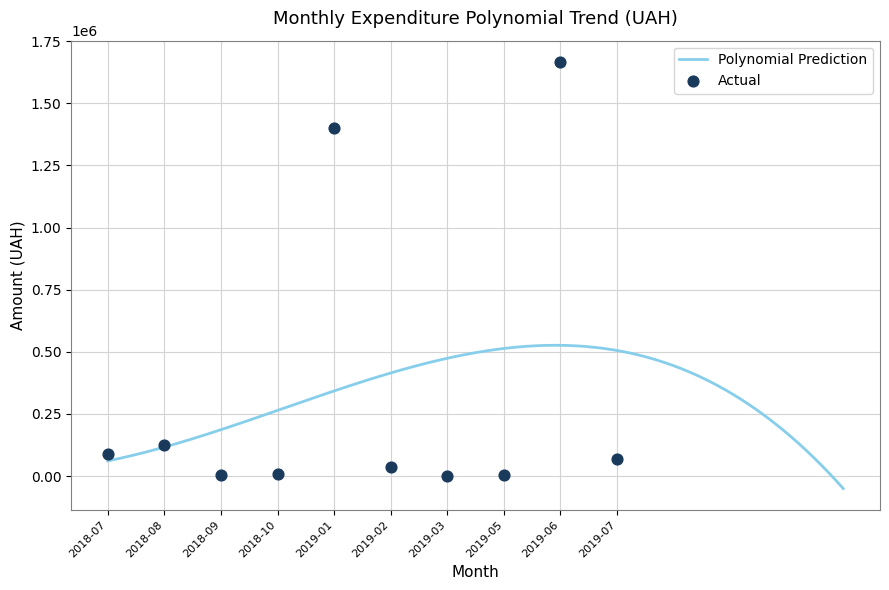

What is the maximum value for Polynomial Prediction?

526158.6